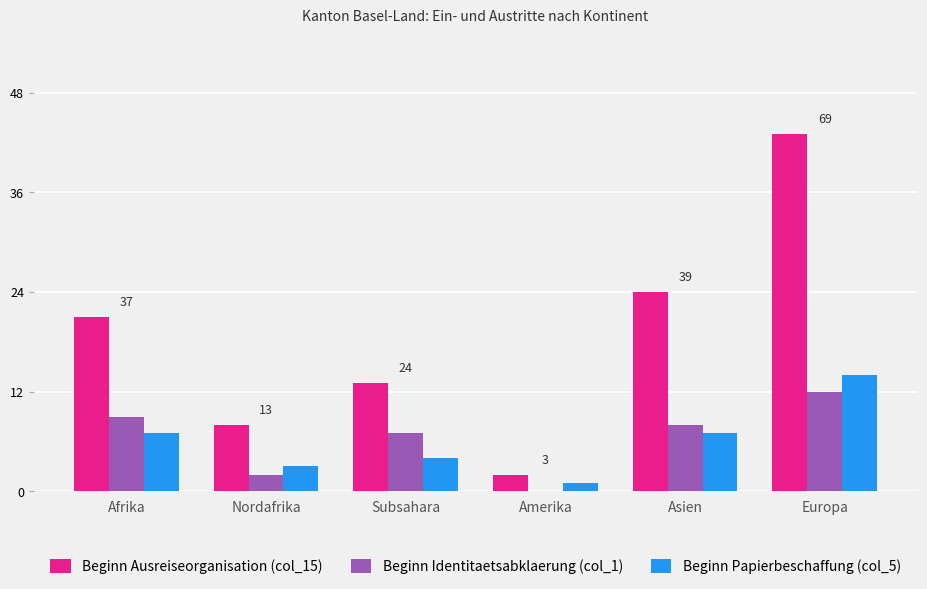

Reading left to right, transcribe all the data shown in this chart.

Beginn Ausreiseorganisation (col_15): Afrika=21	Nordafrika=8	Subsahara=13	Amerika=2	Asien=24	Europa=43
Beginn Identitaetsabklaerung (col_1): Afrika=9	Nordafrika=2	Subsahara=7	Amerika=0	Asien=8	Europa=12
Beginn Papierbeschaffung (col_5): Afrika=7	Nordafrika=3	Subsahara=4	Amerika=1	Asien=7	Europa=14